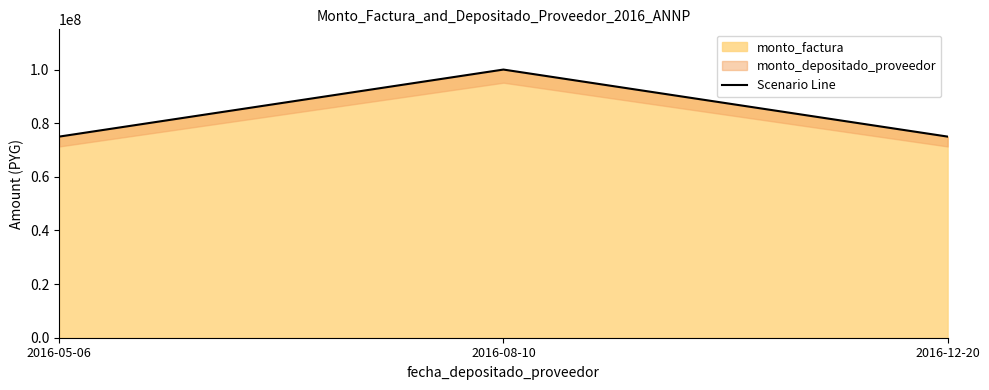

The chart shows a value of 28964713 at 2016-08-10. True or false?

False